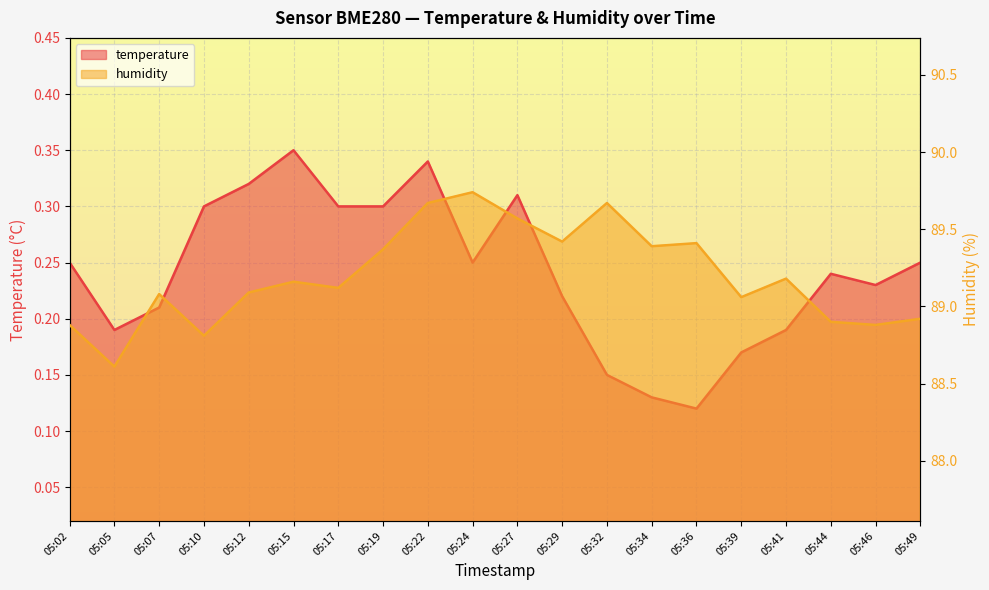

Which label corresponds to the smallest value in the chart?

05:36